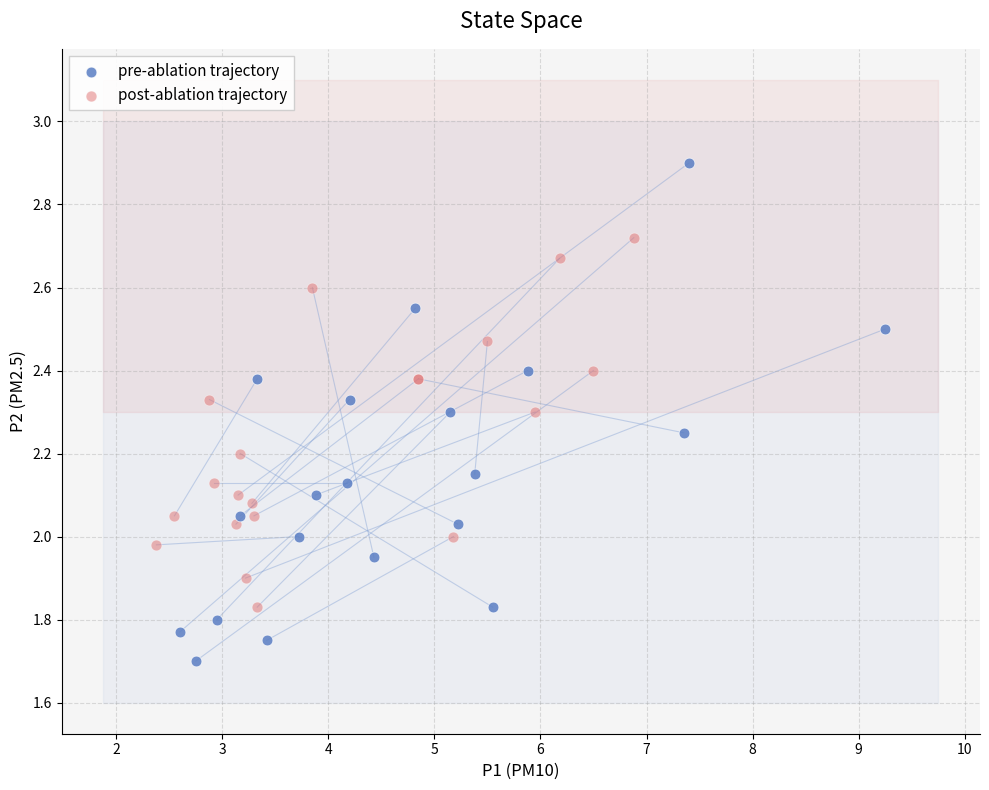

Which series reaches the minimum Y coordinate?

pre-ablation trajectory